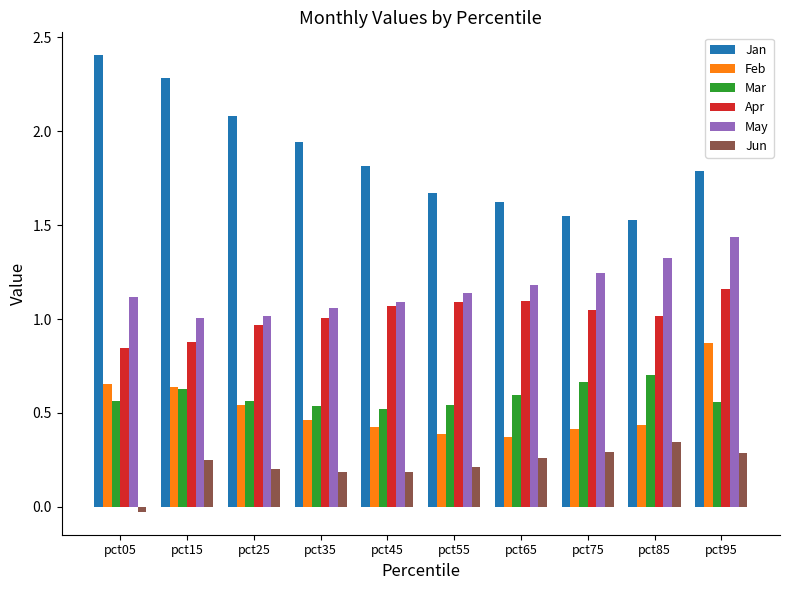

At which label does Jun reach its peak?

pct85